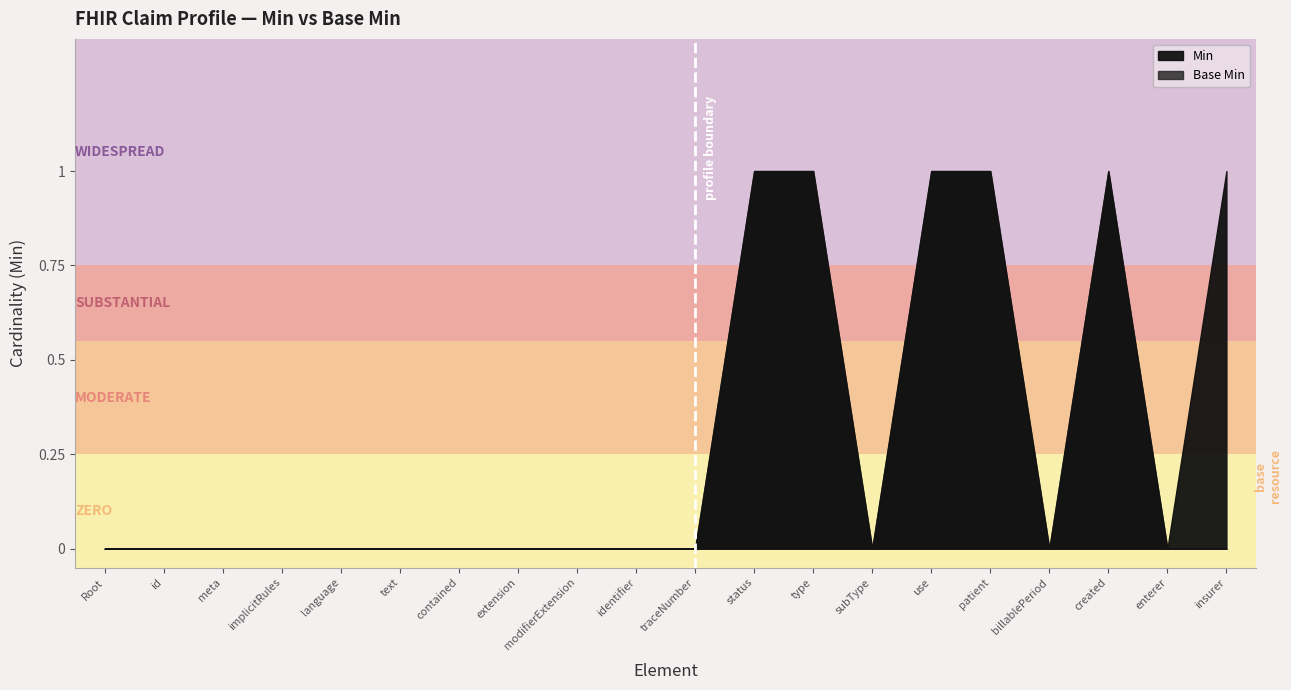

What is the label of the 19th point from the right?

Claim.id